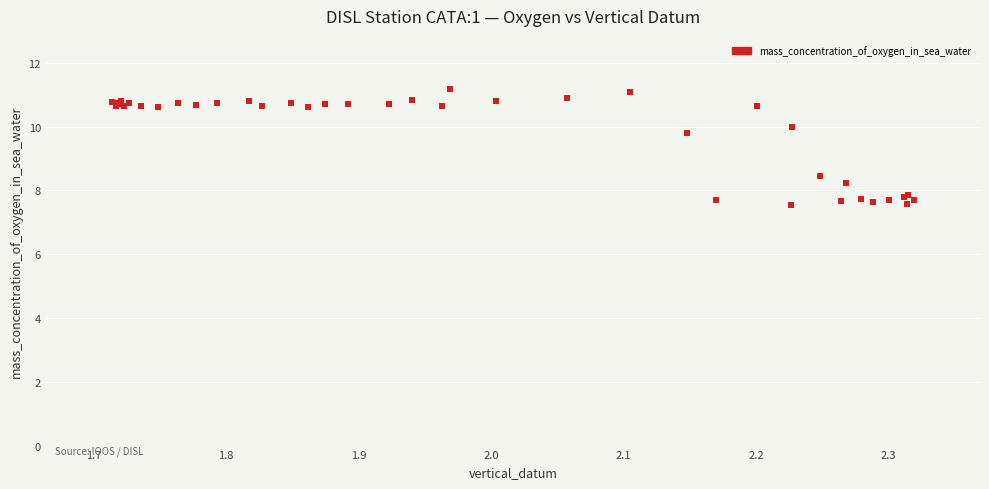

What Y value in the scatter plot is closest to 9?

8.5